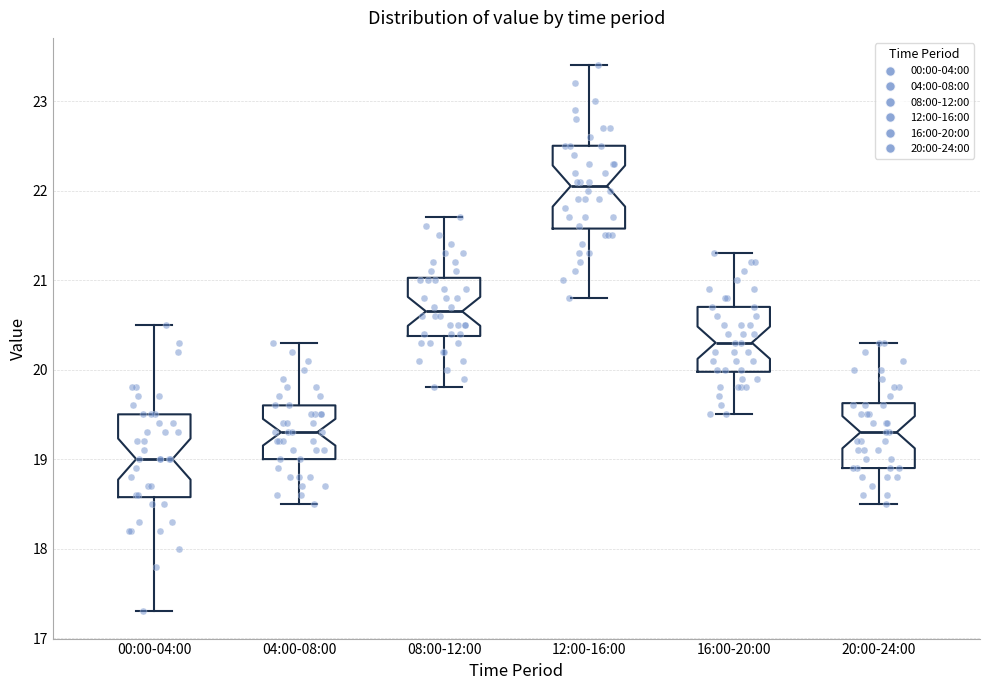

Reading left to right, transcribe this box plot: for each box, give where its median line is, the range the box spans, and where its two whiskers end, as read against the y-axis. The values are not printed on the chart, so give them approximately, as read against the axis.

00:00-04:00: median 19.0, box 18.6 to 19.5, whiskers 17.3 to 20.5
04:00-08:00: median 19.3, box 19.0 to 19.6, whiskers 18.5 to 20.3
08:00-12:00: median 20.7, box 20.4 to 21.0, whiskers 19.8 to 21.7
12:00-16:00: median 22.1, box 21.6 to 22.5, whiskers 20.8 to 23.4
16:00-20:00: median 20.3, box 20.0 to 20.7, whiskers 19.5 to 21.3
20:00-24:00: median 19.3, box 18.9 to 19.6, whiskers 18.5 to 20.3